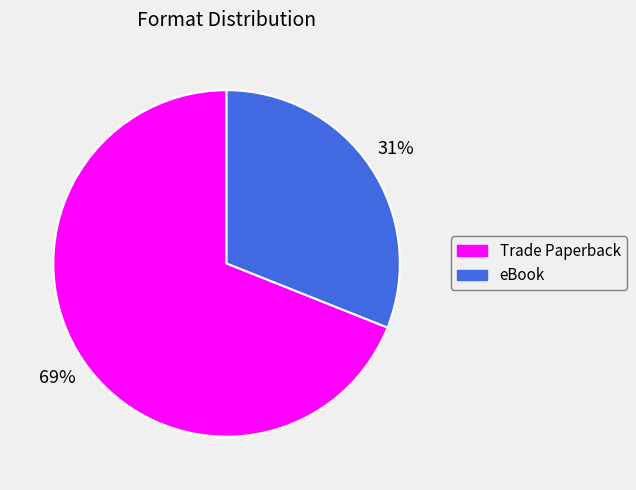

Between eBook and Trade Paperback, which is larger?

Trade Paperback